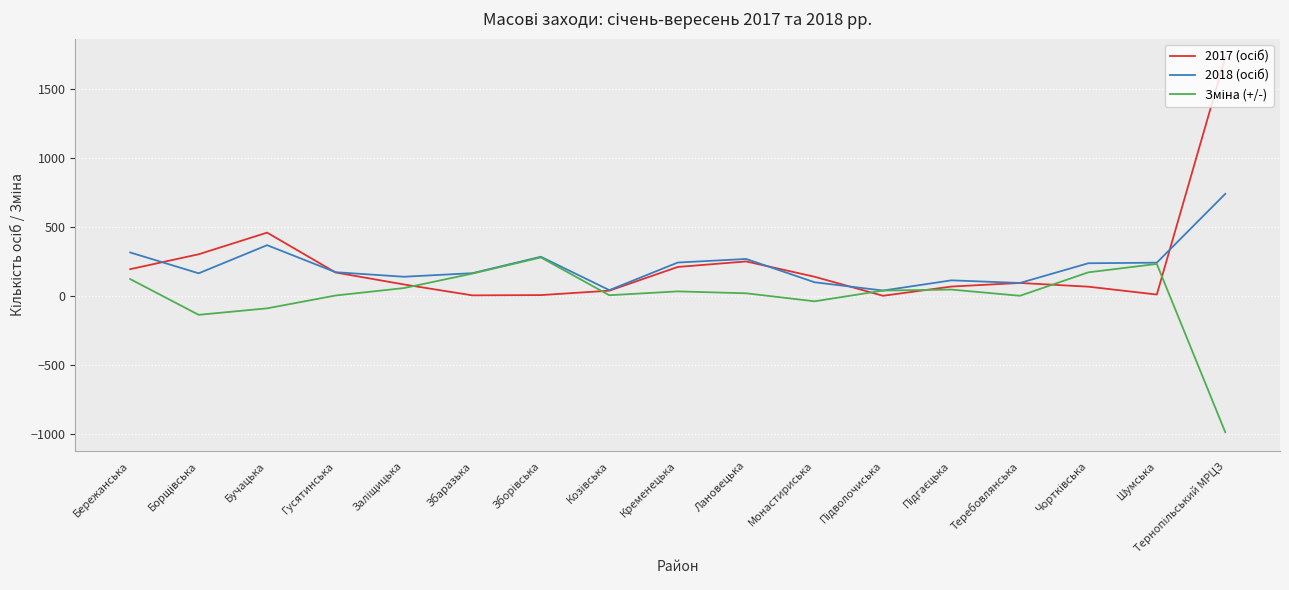

What is the difference between the highest and lowest values at Бережанська?

193